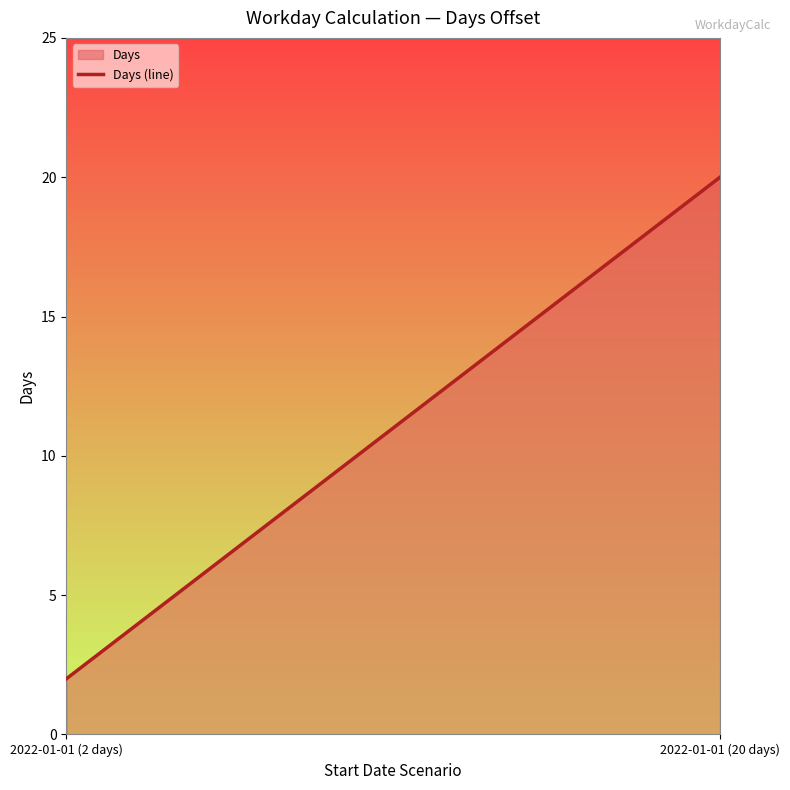

What is the difference between the maximum and minimum values?

18